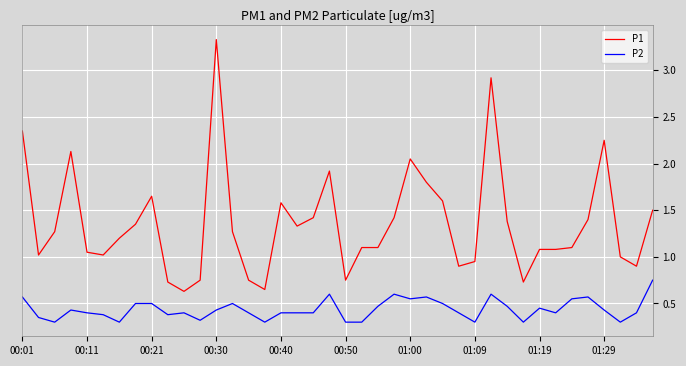

True or false: P1 and P2 intersect in this chart.

False